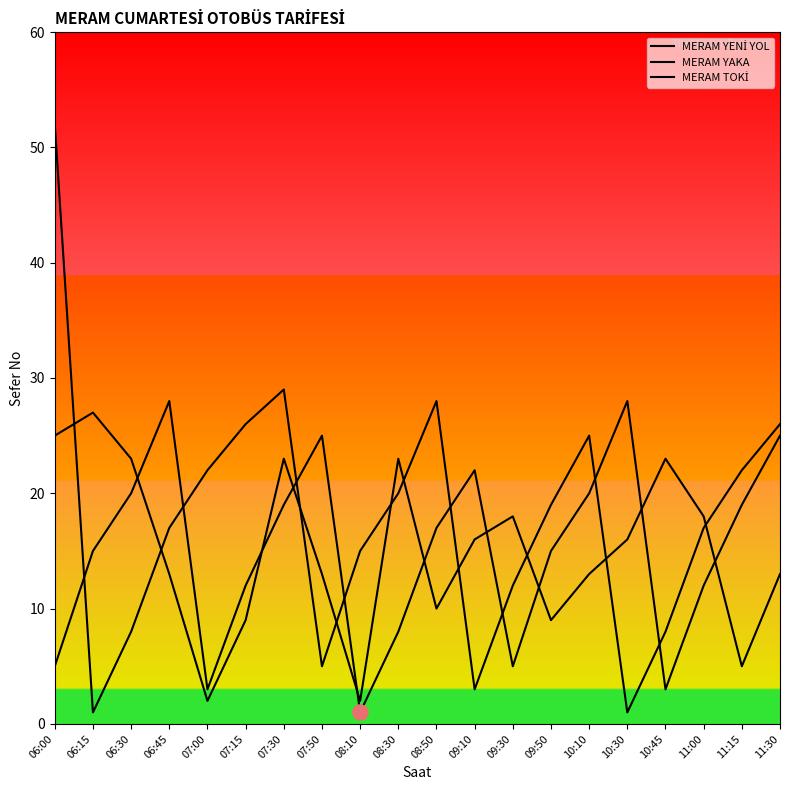

What is the total value across all series at 08:10?

18